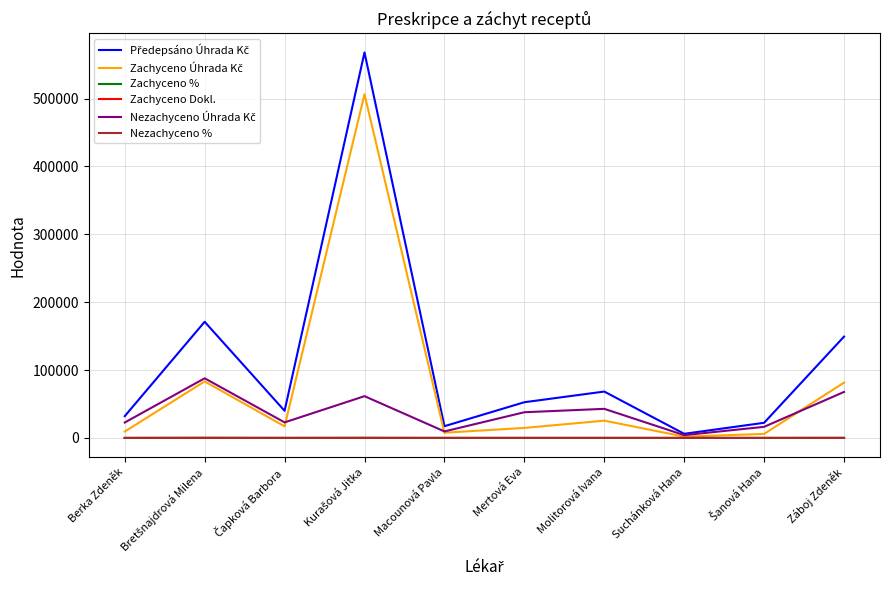

What is the maximum value shown in the chart?

568074.7